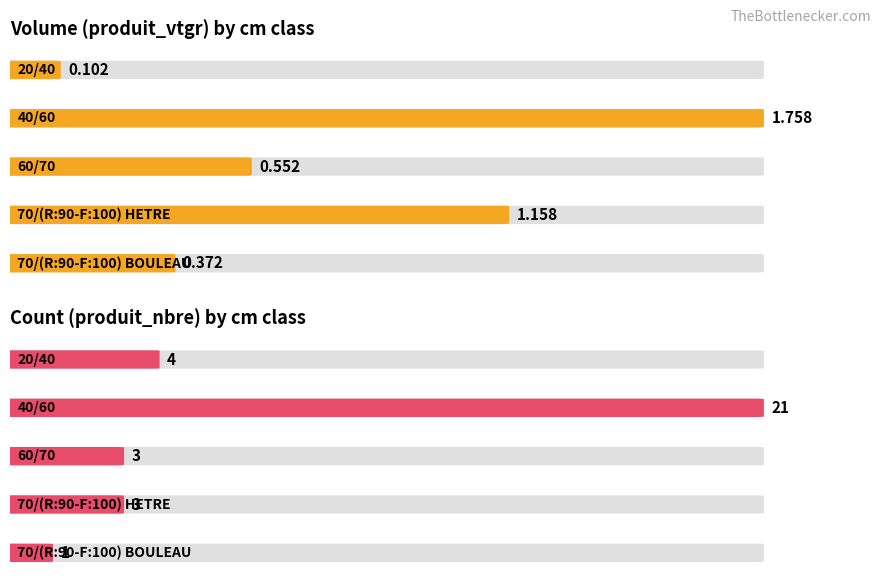

What is the spread (max minus min) of values at 60/70?

2.4